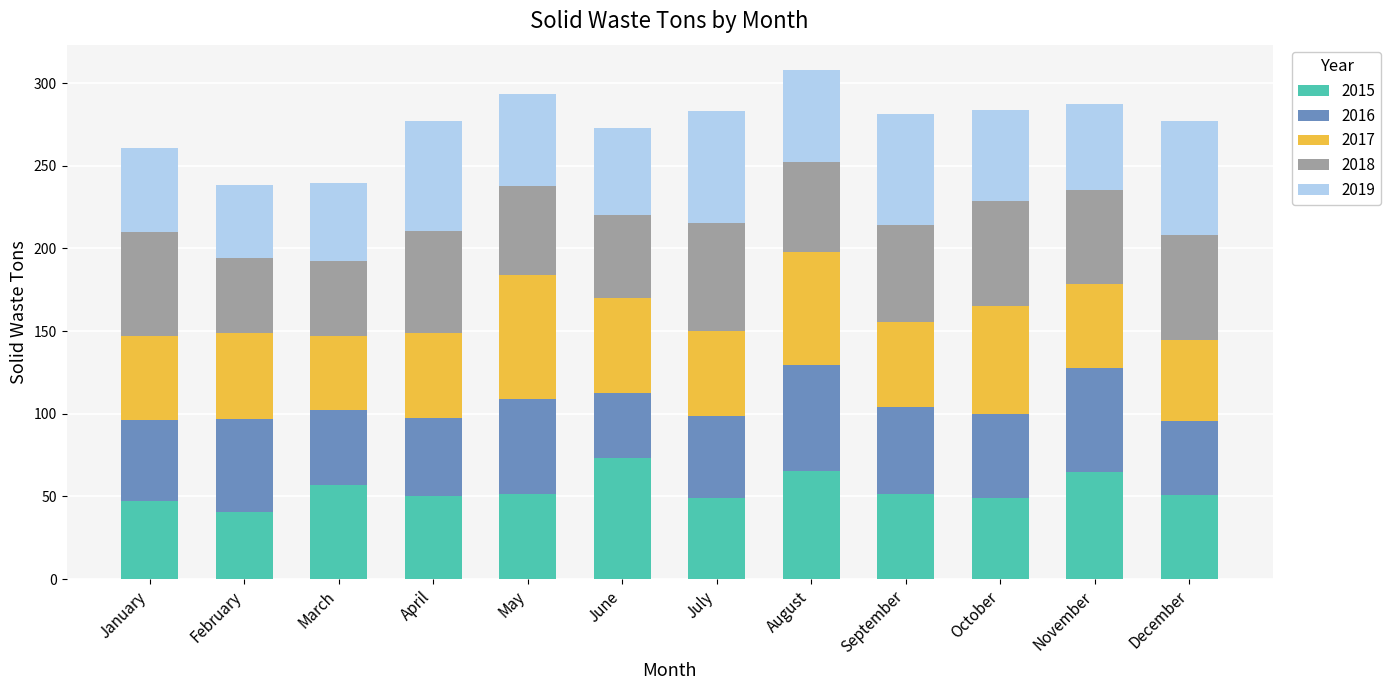

Which category has the highest value in the 2015 series?

June